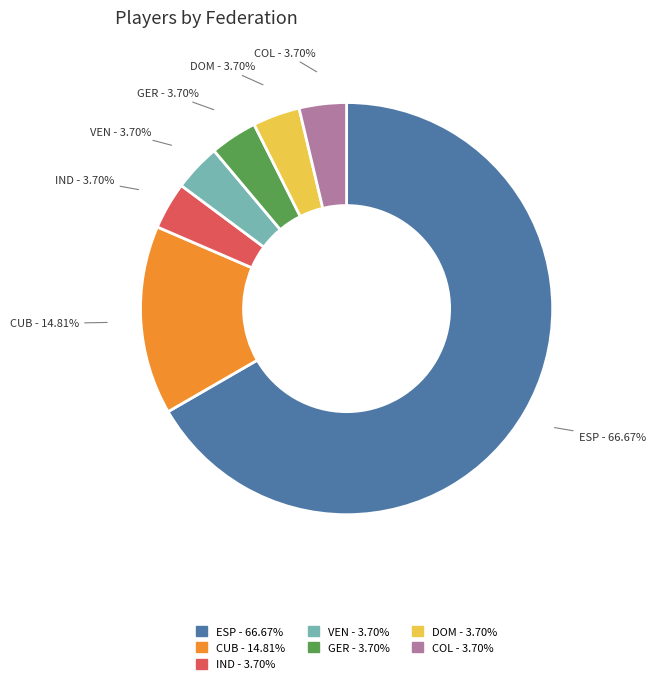

What is the ratio of the value at COL to the value at IND?

1.0